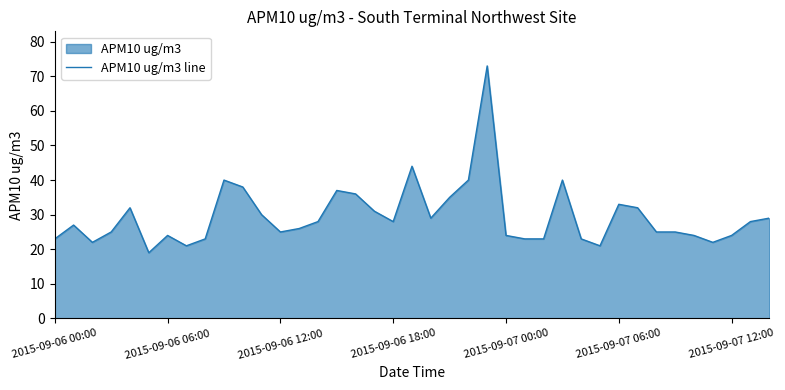

What is the change in value from 19 to 37?

-16